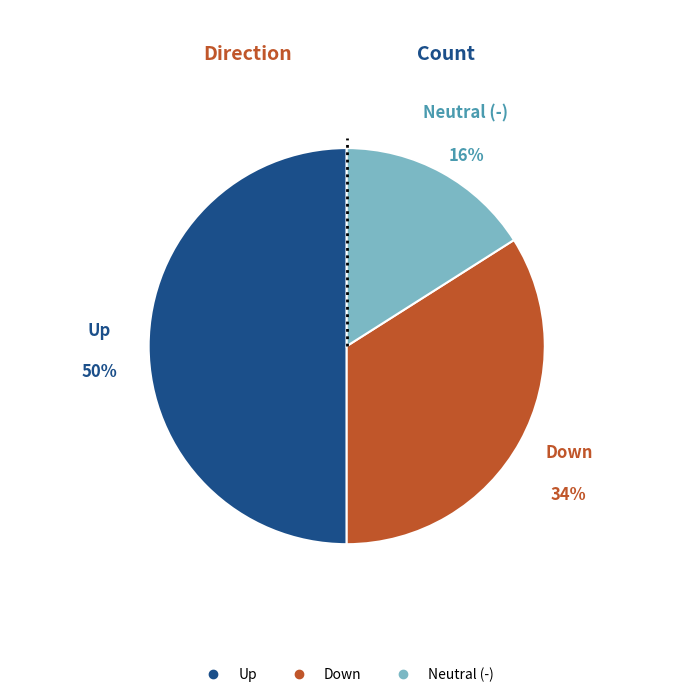

To the nearest percent, what is the difference between the largest and smallest slice percentages?

34%